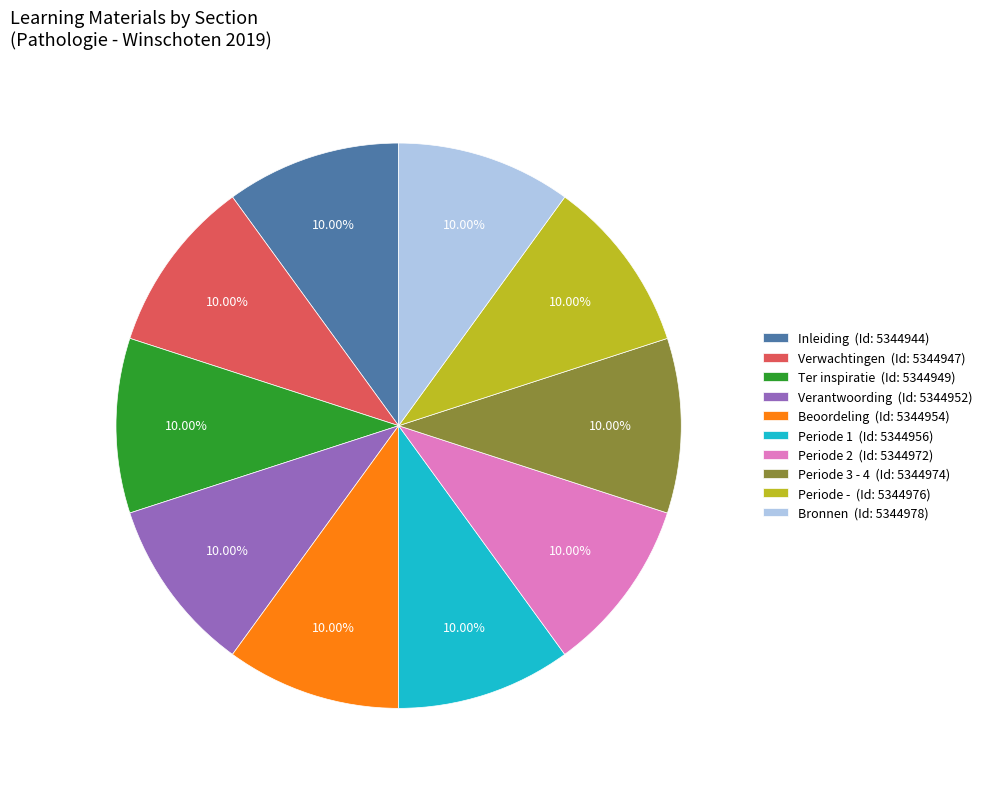

Is the sum of Periode - (Id: 5344976) and Periode 3 - 4 (Id: 5344974) greater than half?

No